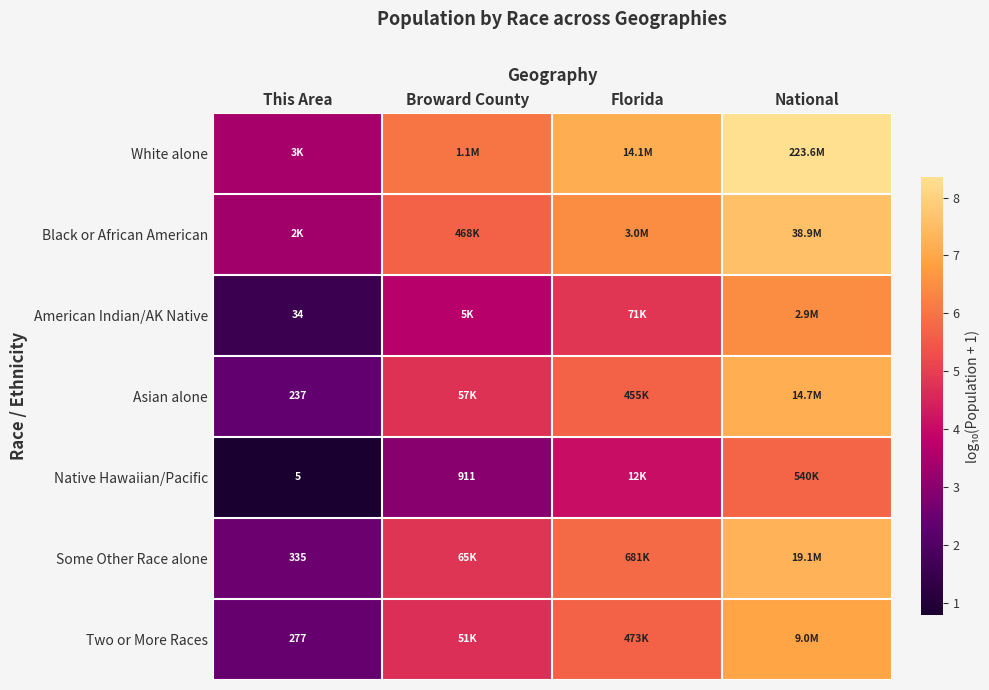

How many values in the Native Hawaiian/Pacific series are below 4?

2